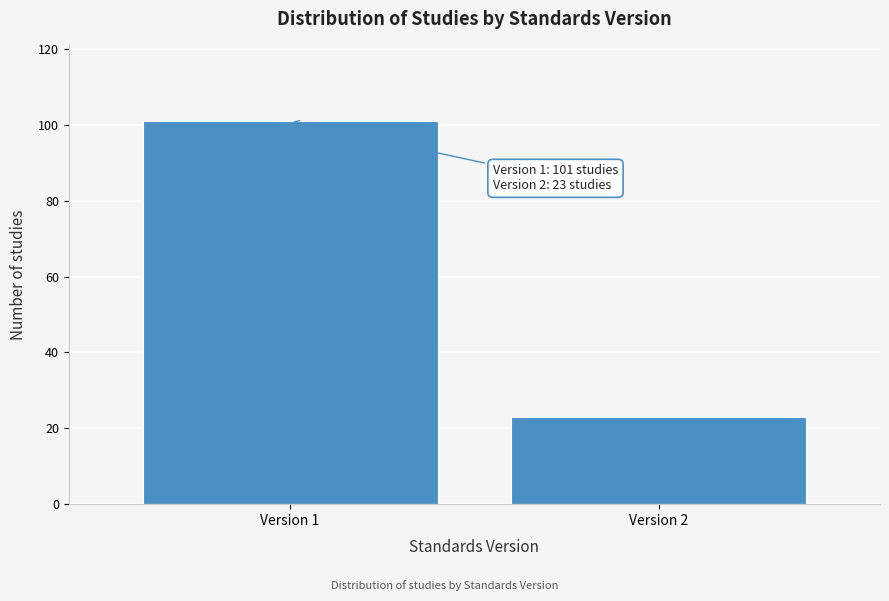

Reading left to right, what are all the values shown in this chart?

101	23